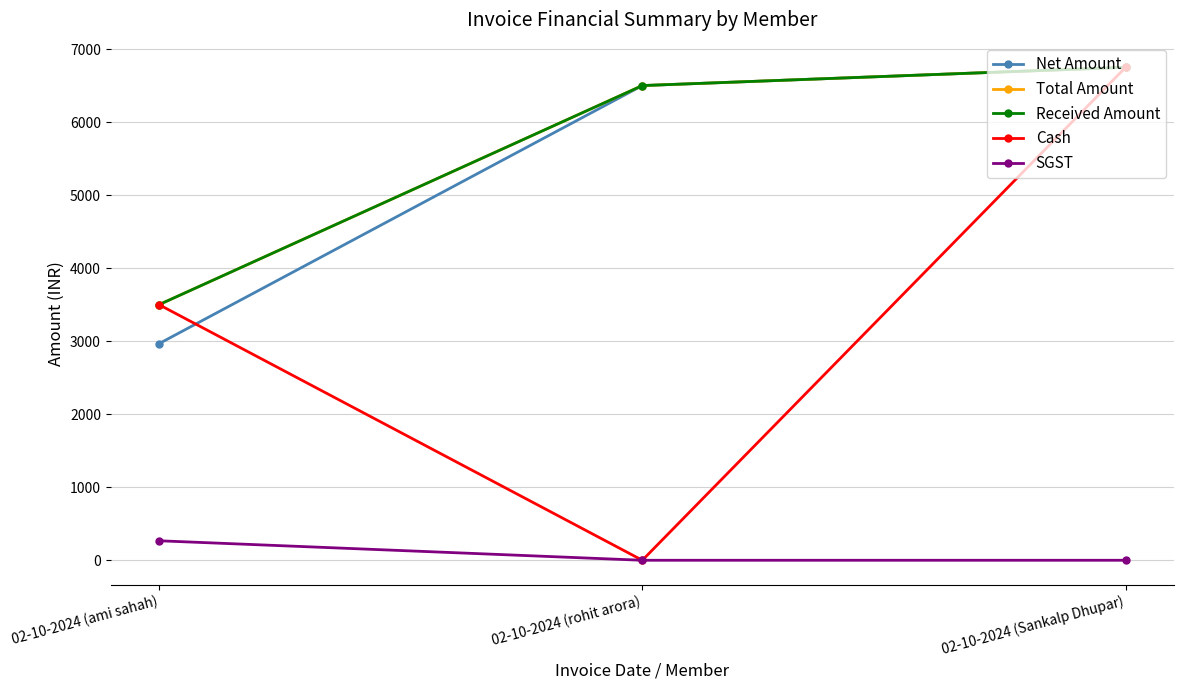

What is the label of the 2nd point from the right?

02-10-2024 (rohit arora)